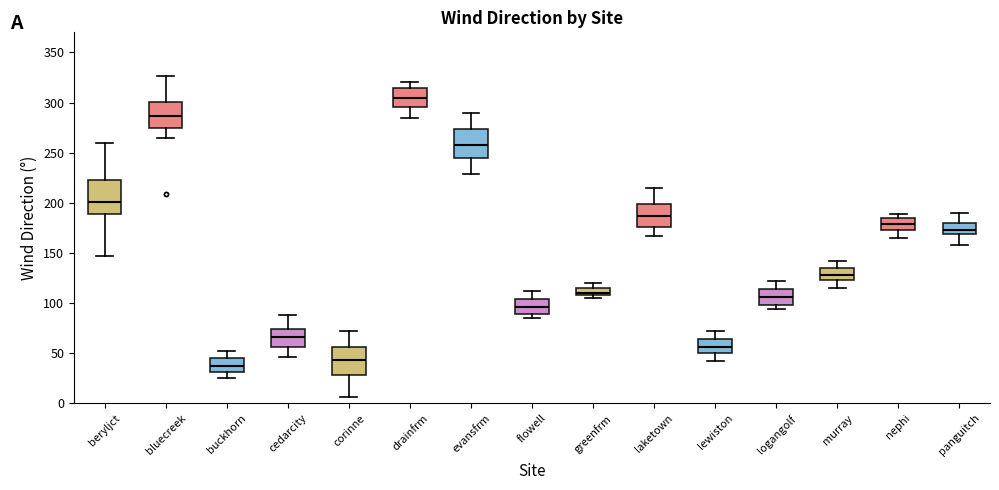

Where does the lower whisker of the box for bluecreek end on the y-axis? The values are not printed on the chart, so give them approximately, as read against the axis.

265